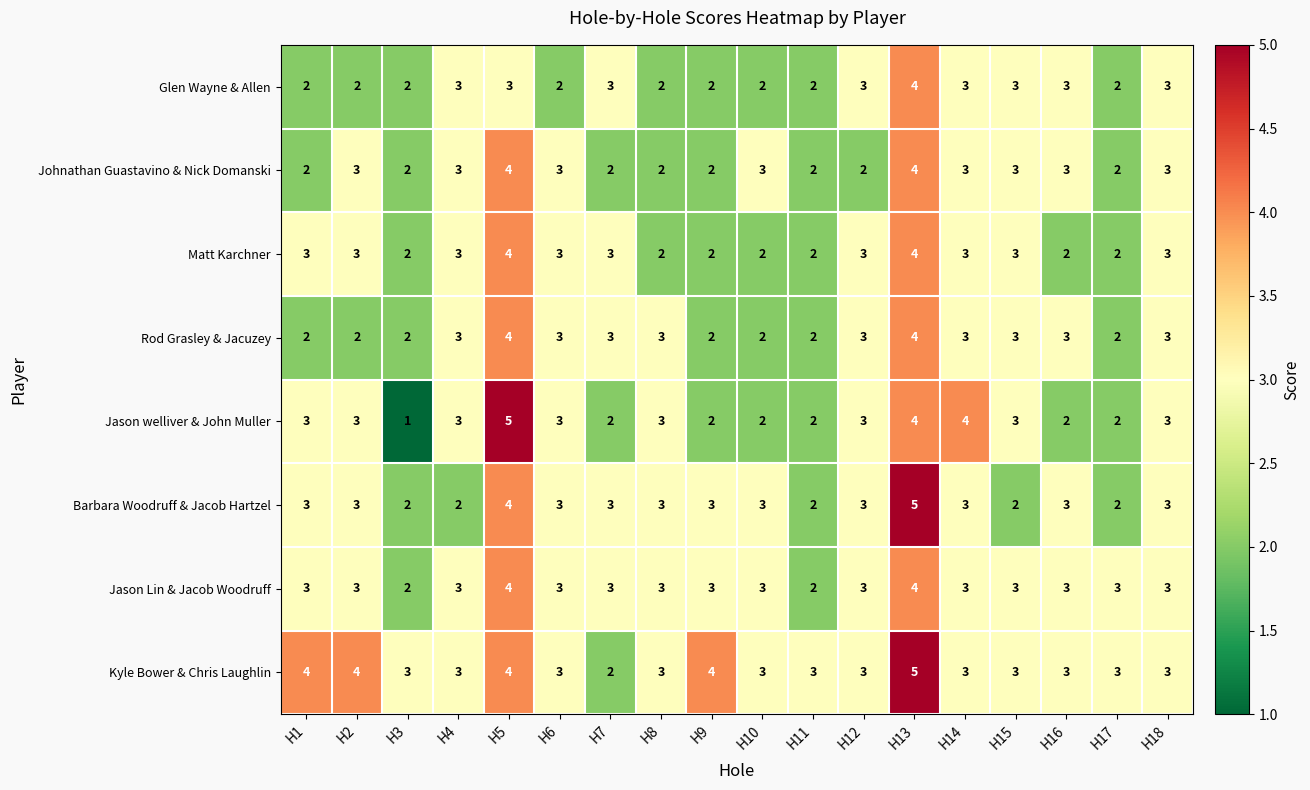

True or false: Matt Karchner has a value of 6 at H5.

False